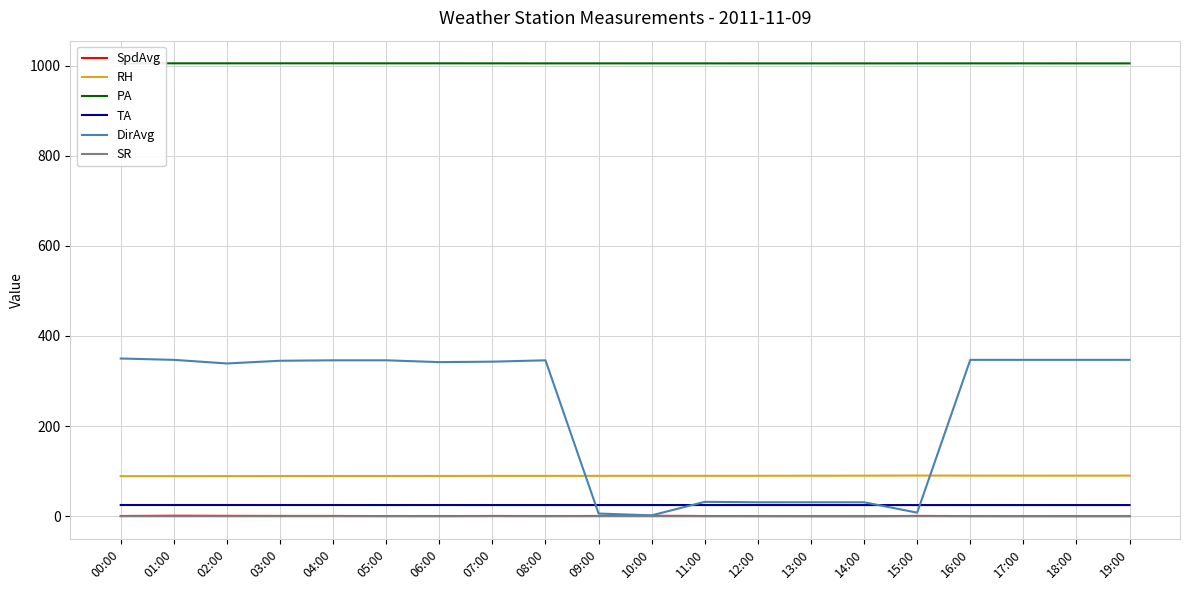

True or false: DirAvg has a value of 346.0 at 04:00.

True